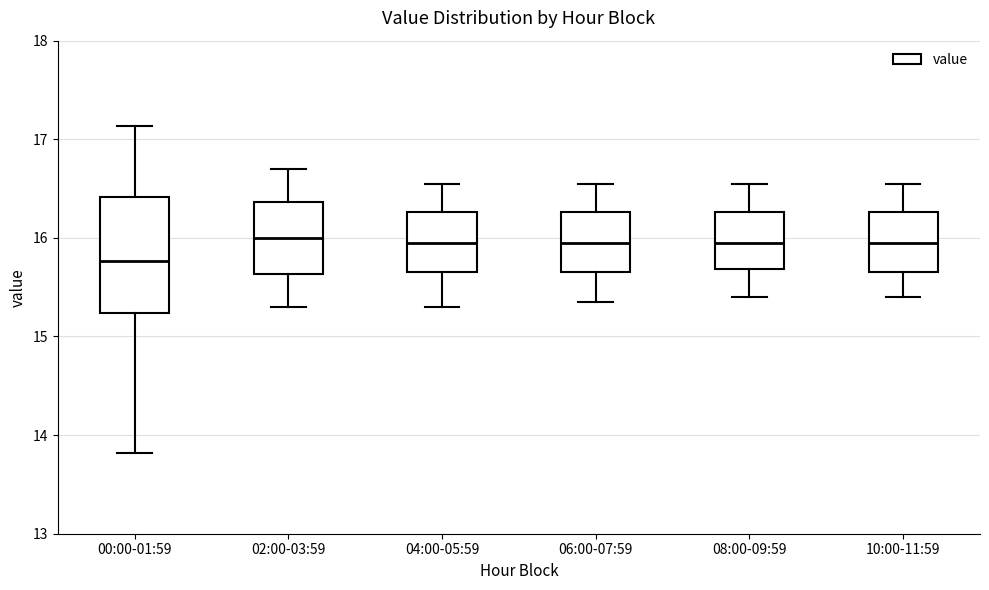

Which box's median line is the lowest?

00:00-01:59